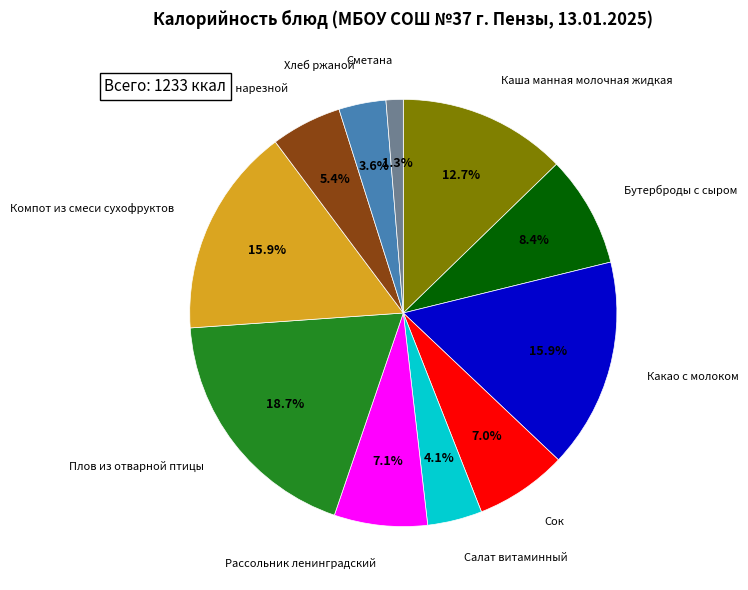

Is there a majority slice in this chart?

No